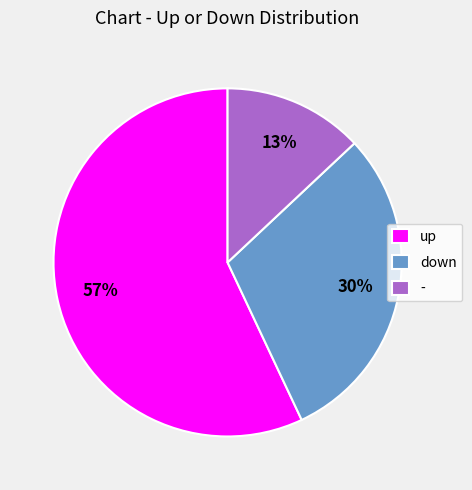

Count the number of slices in the pie.

3